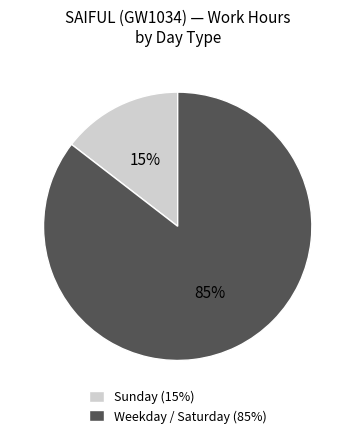

True or false: Sunday (15%) accounts for 15% of the total.

True